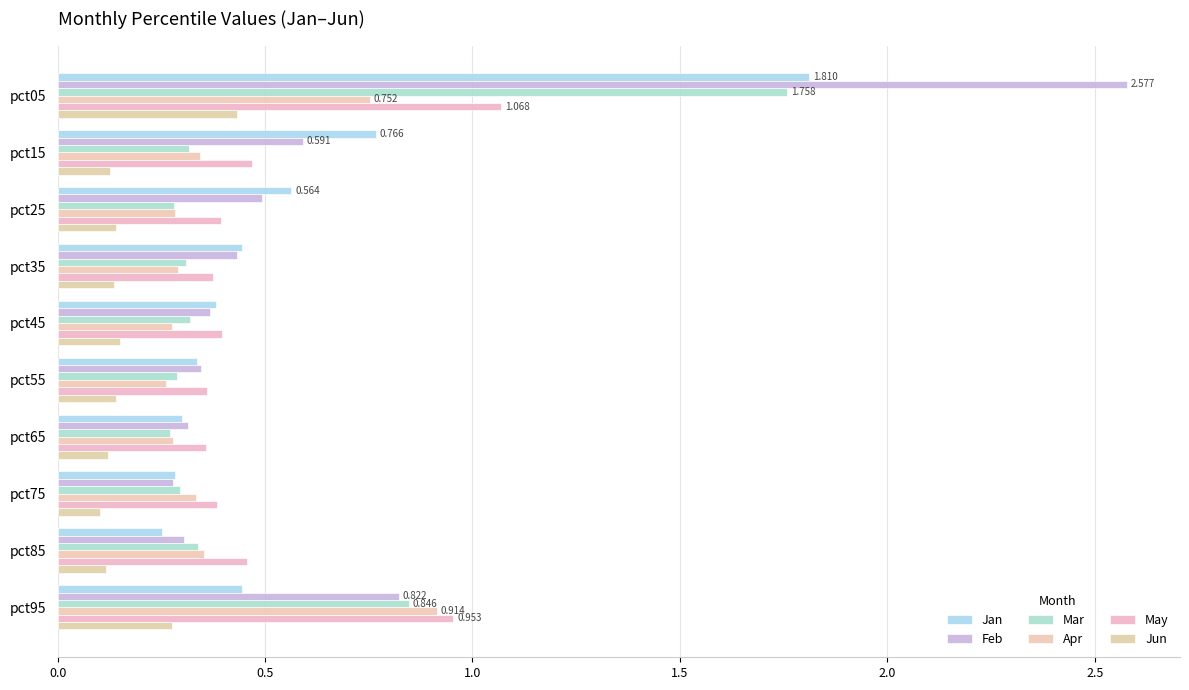

What is the difference between the second highest and second lowest values in the Apr series?

0.5